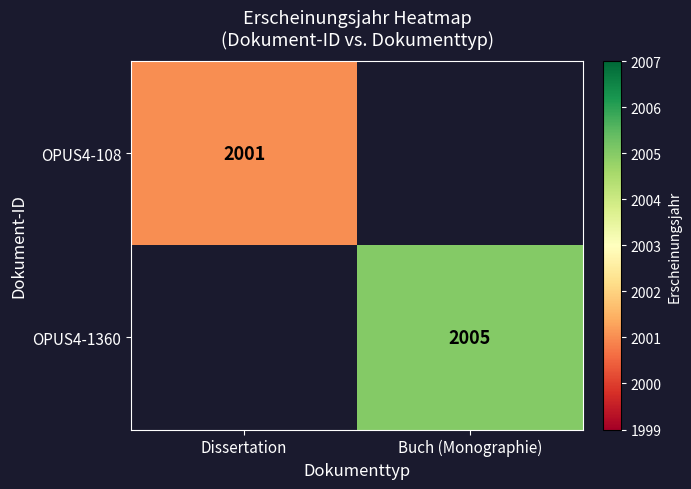

Is it true that OPUS4-108 equals 2001 at Dissertation?

True